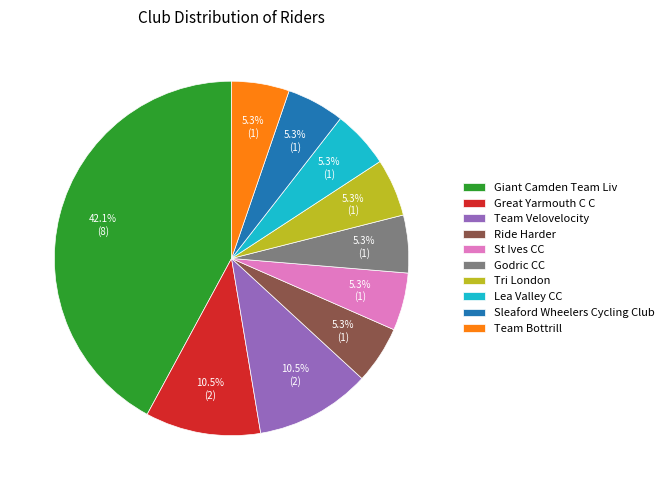

What portion of the pie excludes Team Bottrill?

94.7%